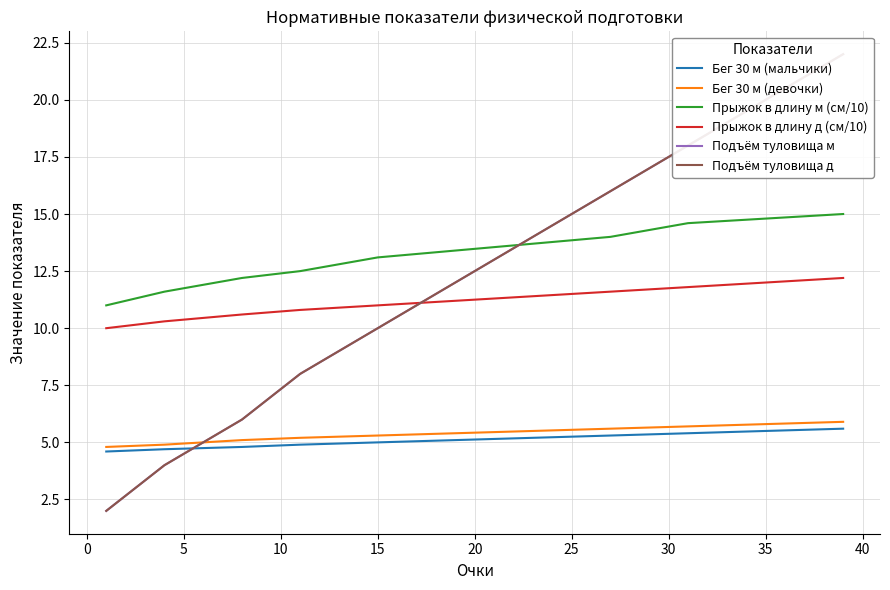

What is the smallest value displayed?

2.0